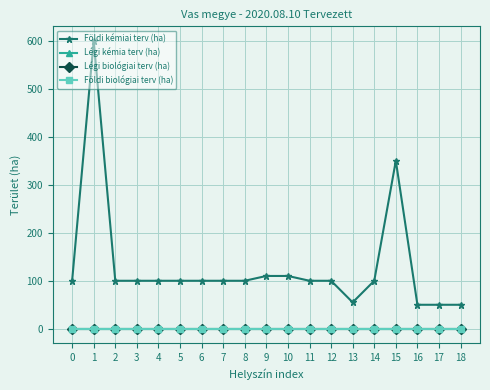

True or false: Légi biológiai terv (ha) and Légi kémia terv (ha) cross at least once.

False